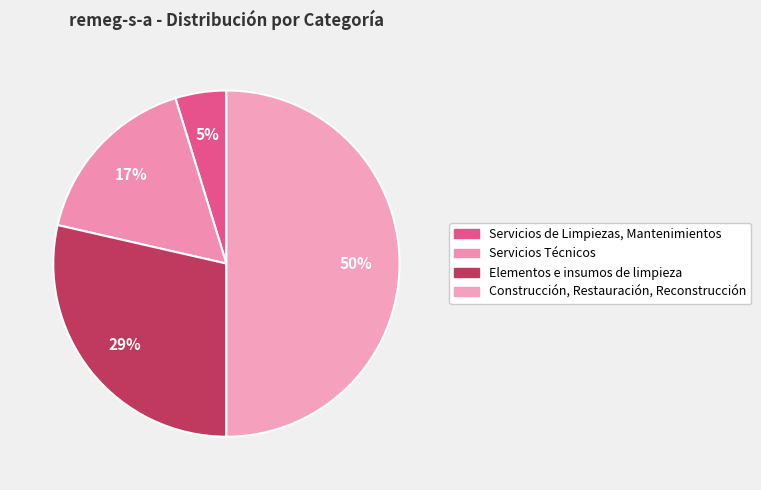

Which category has the biggest portion of the pie?

Construcción, Restauración, Reconstrucción